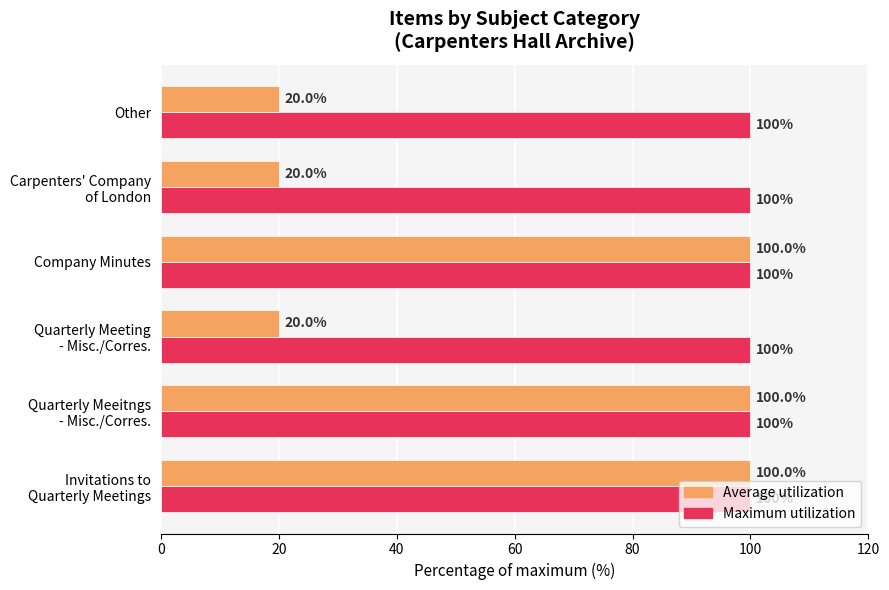

What is the greatest value displayed?

100